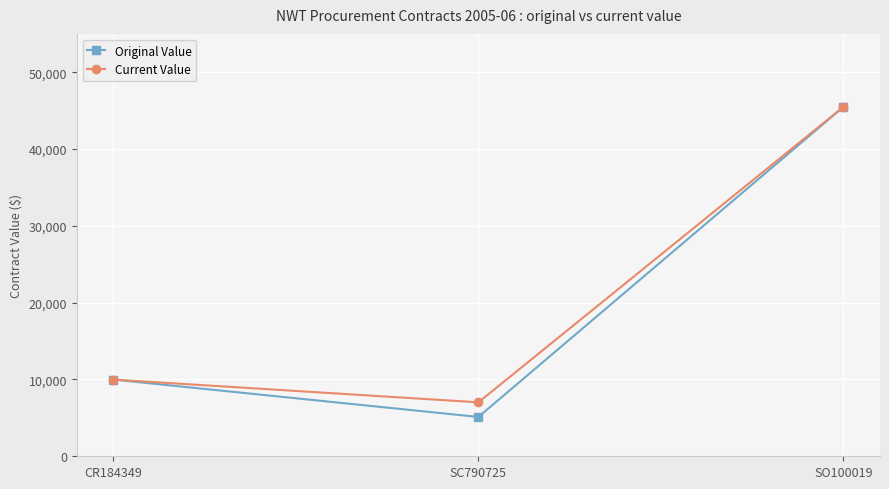

List the series in order of their overall mean, lowest first.

Original Value, Current Value